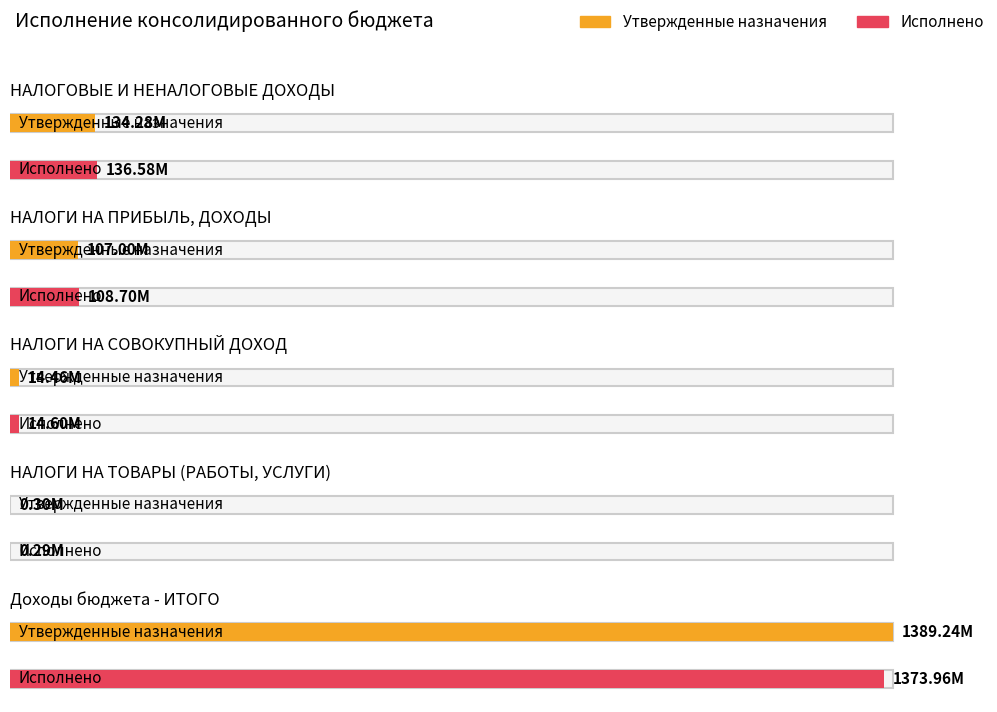

What is the label of the 4th bar from the left?

НАЛОГИ НА ТОВАРЫ (РАБОТЫ, УСЛУГИ)